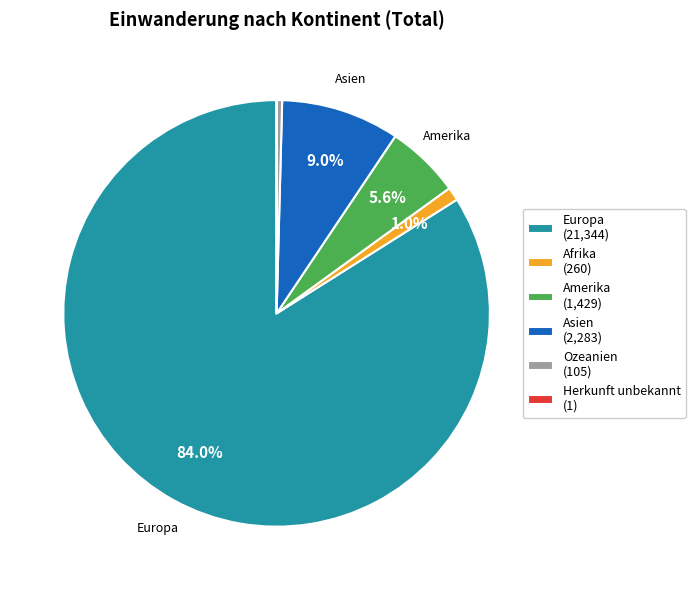

Which has a higher value, Ozeanien (105) or Amerika (1,429)?

Amerika (1,429)